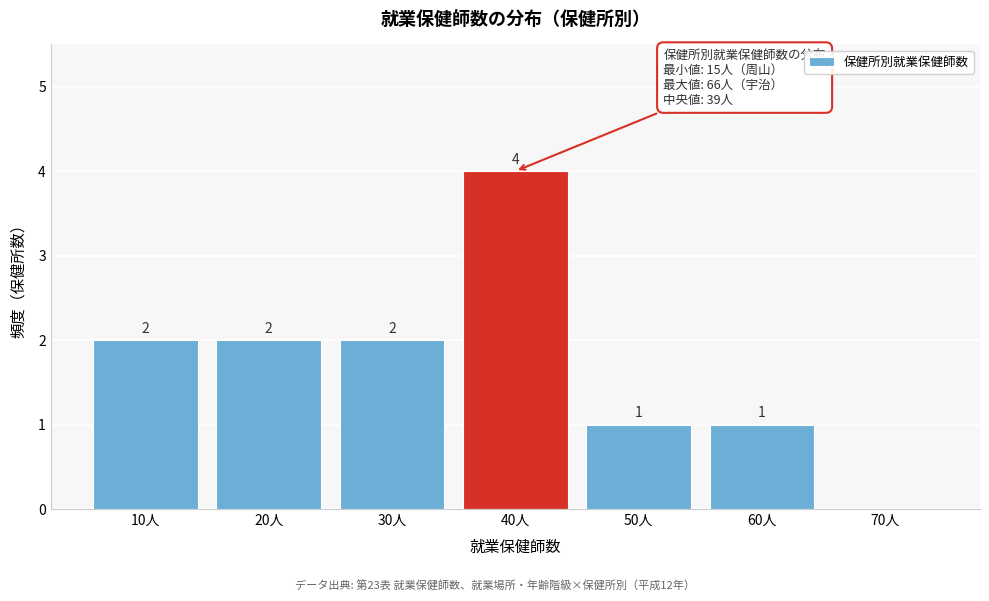

Reading right to left, list all the values displayed in this chart.

70人=0	60人=1	50人=1	40人=4	30人=2	20人=2	10人=2